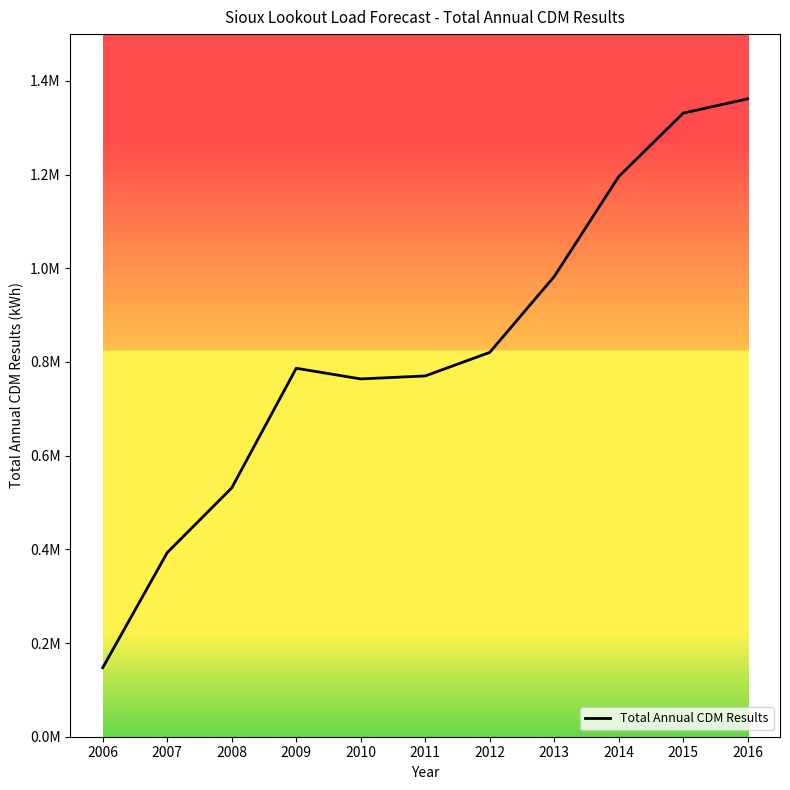

Rank the categories by value from lowest to highest.

2006, 2007, 2008, 2010, 2011, 2009, 2012, 2013, 2014, 2015, 2016